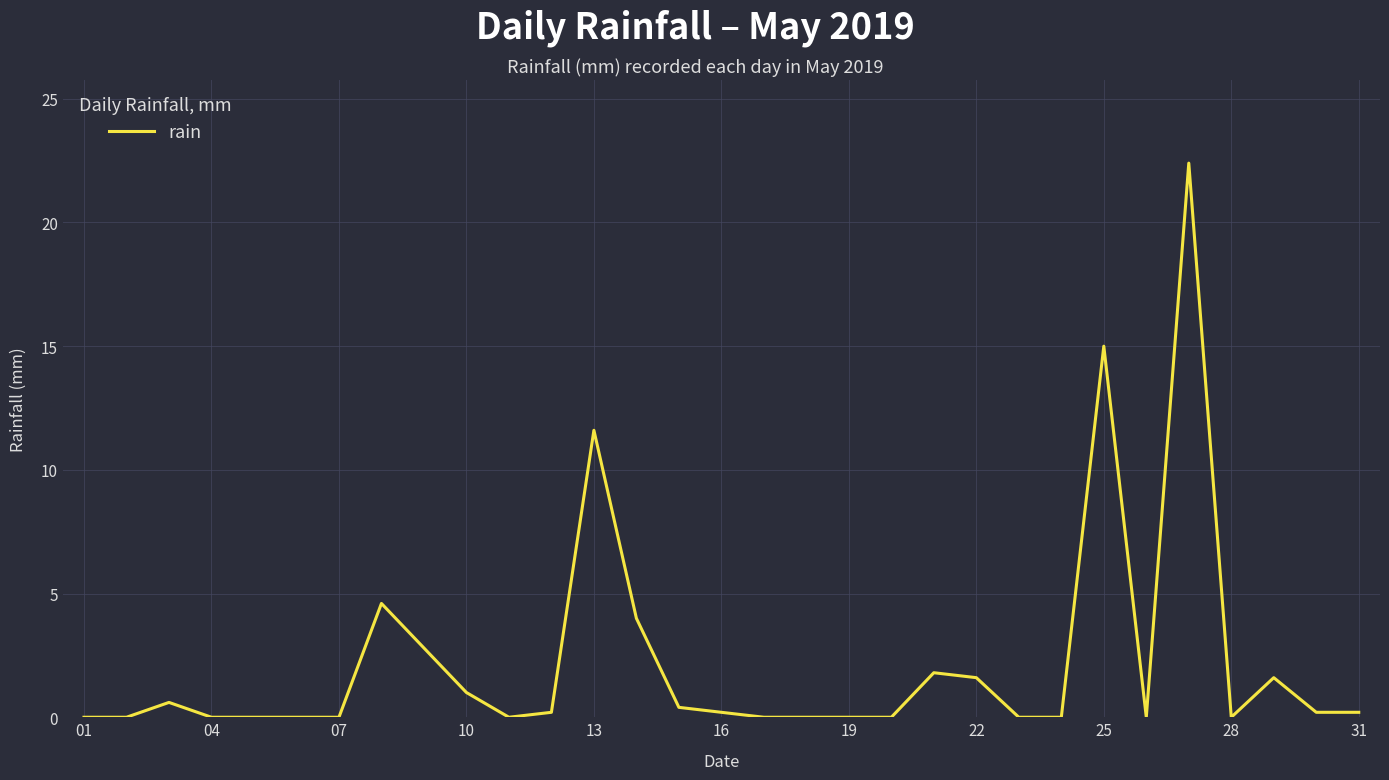

What is the difference between the maximum and minimum values?

22.4